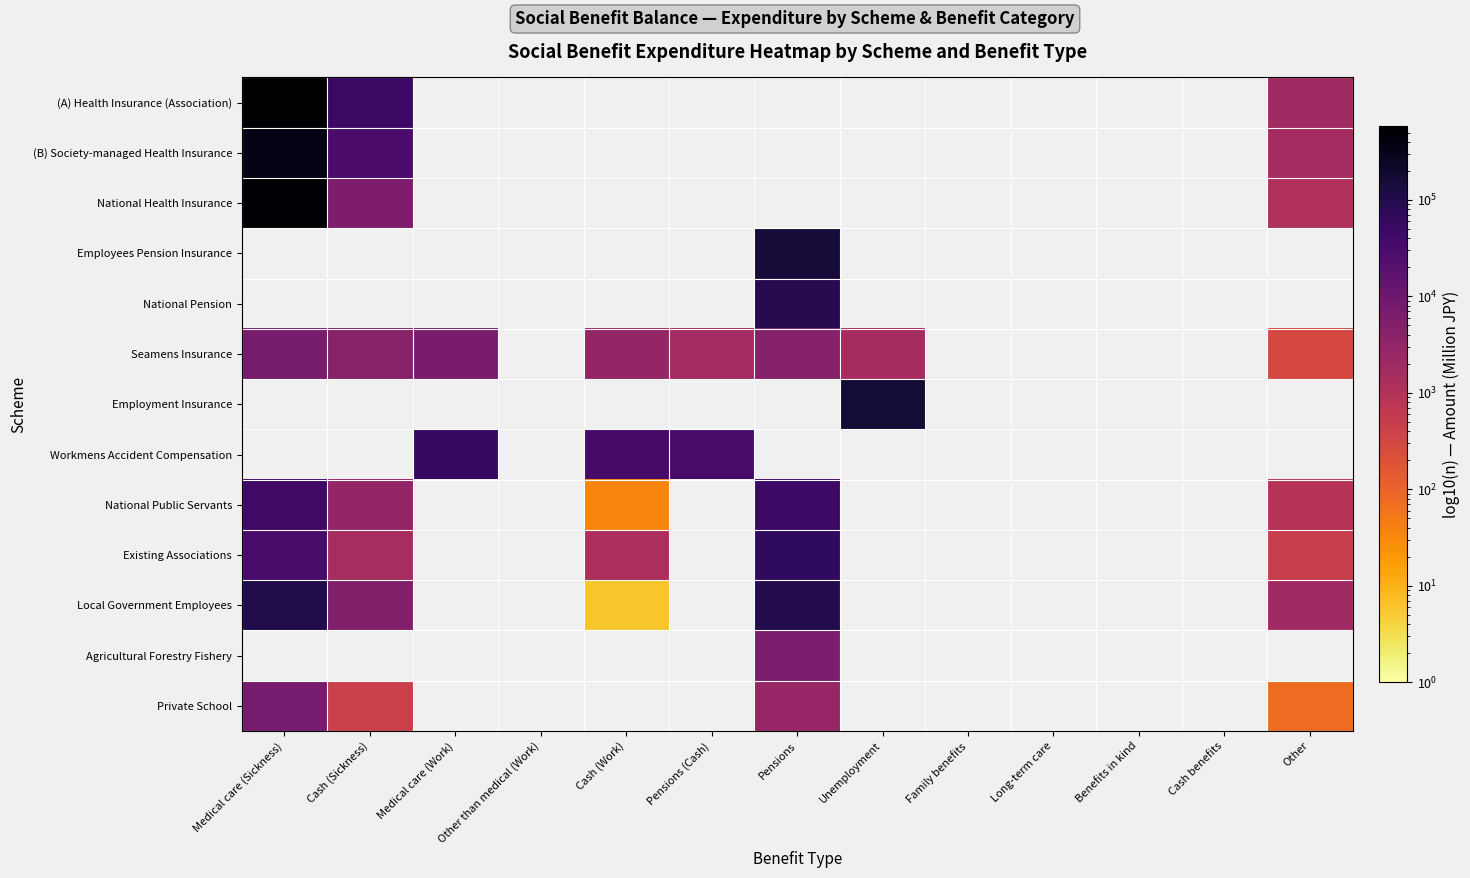

At Family benefits, list the series in order from largest to smallest.

(A) Health Insurance (Association), (B) Society-managed Health Insurance, National Health Insurance, Employees Pension Insurance, National Pension, Seamens Insurance, Employment Insurance, Workmens Accident Compensation, National Public Servants, Existing Associations, Local Government Employees, Agricultural Forestry Fishery, Private School